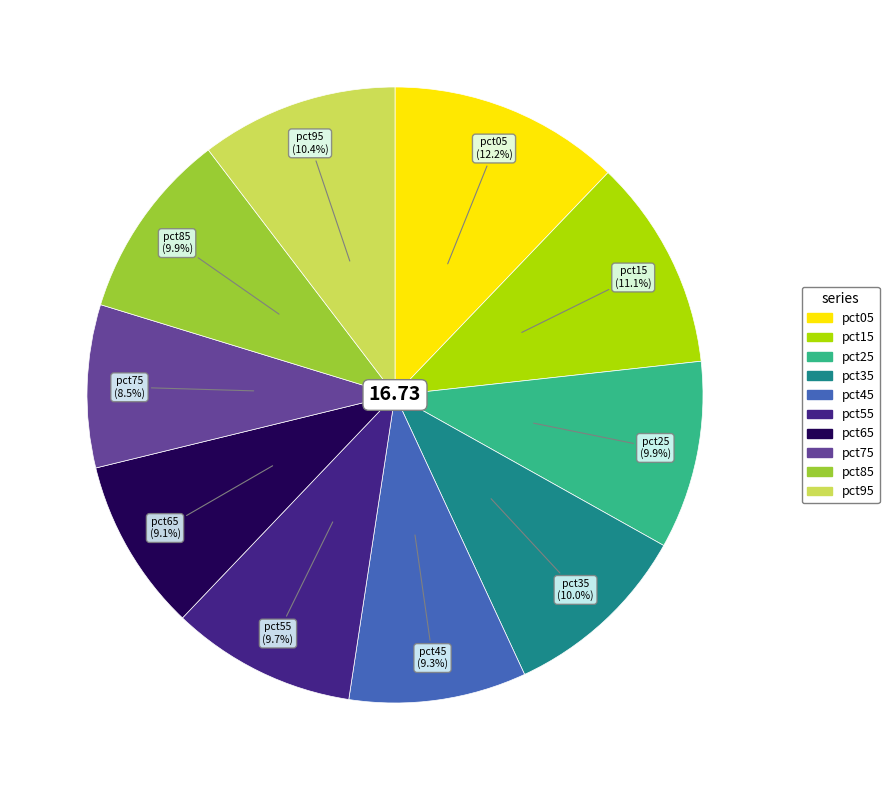

Is it true that pct85 is 10% of the pie?

True